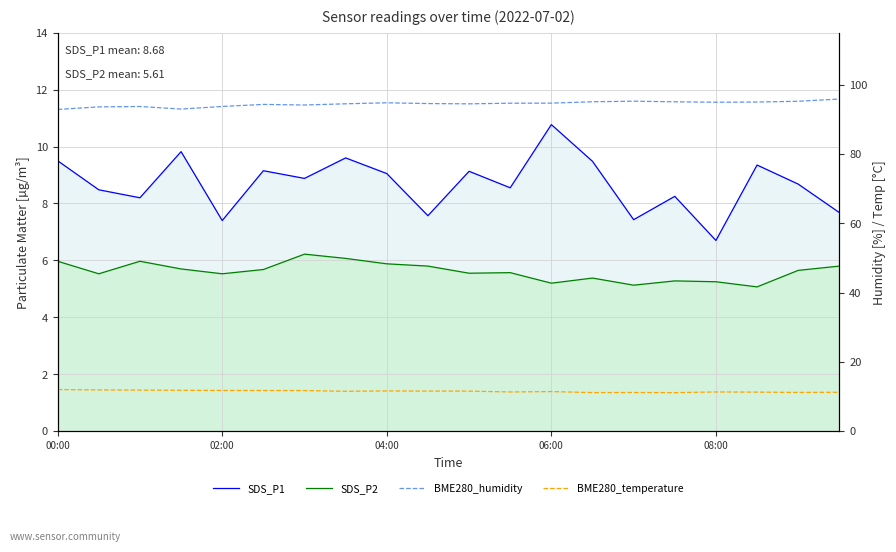

Reading left to right, transcribe all the data shown in this chart.

SDS_P1: 9.5	8.5	8.2	9.8	7.4	9.2	8.9	9.6	9.1	7.6	9.1	8.6	10.8	9.5	7.4	8.2	6.7	9.3	8.7	7.7
SDS_P2: 6.0	5.5	6.0	5.7	5.5	5.7	6.2	6.1	5.9	5.8	5.5	5.6	5.2	5.4	5.1	5.3	5.2	5.1	5.7	5.8
BME280_humidity: 92.8	93.6	93.7	93.0	93.7	94.3	94.1	94.5	94.8	94.5	94.5	94.6	94.7	95.1	95.2	95.0	94.9	95.0	95.2	95.8
BME280_temperature: 12.0	11.9	11.9	11.8	11.8	11.8	11.7	11.5	11.6	11.6	11.6	11.3	11.4	11.2	11.2	11.1	11.3	11.3	11.2	11.2